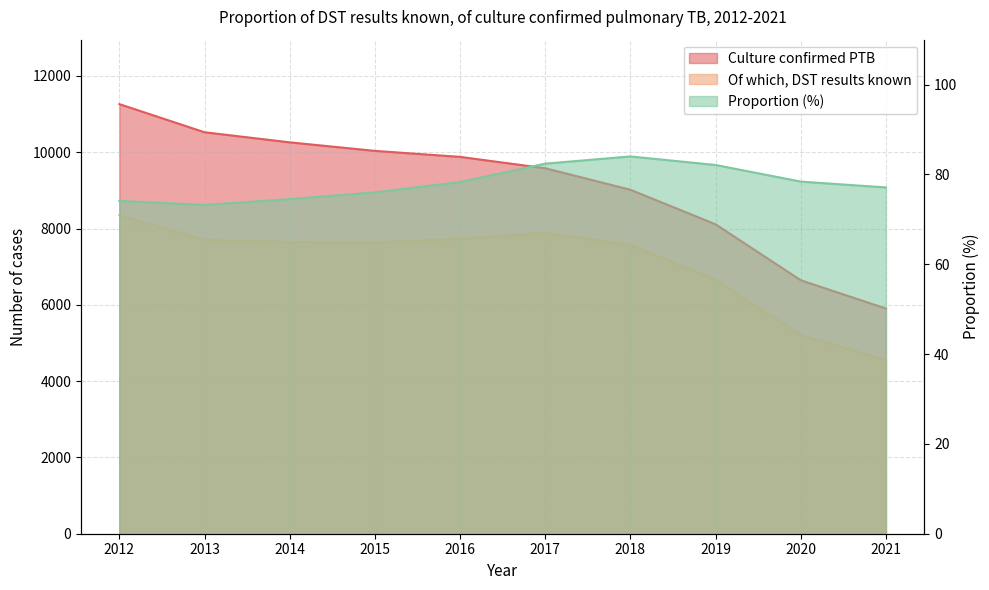

True or false: Culture confirmed PTB has more than 0 interior local peaks.

False